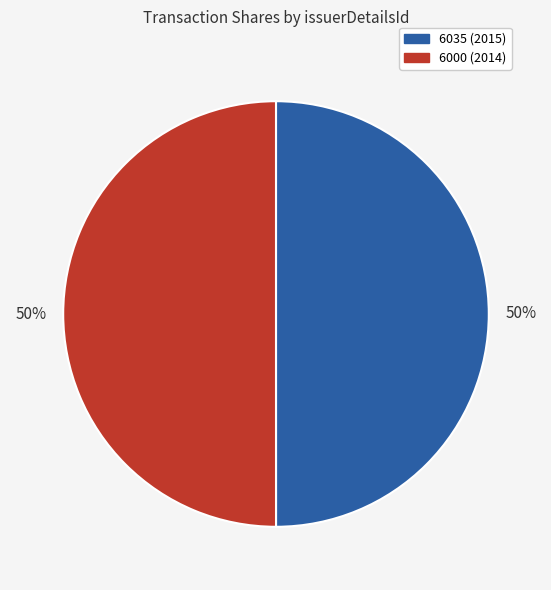

The 6035 (2015) slice represents 59% of the pie. True or false?

False